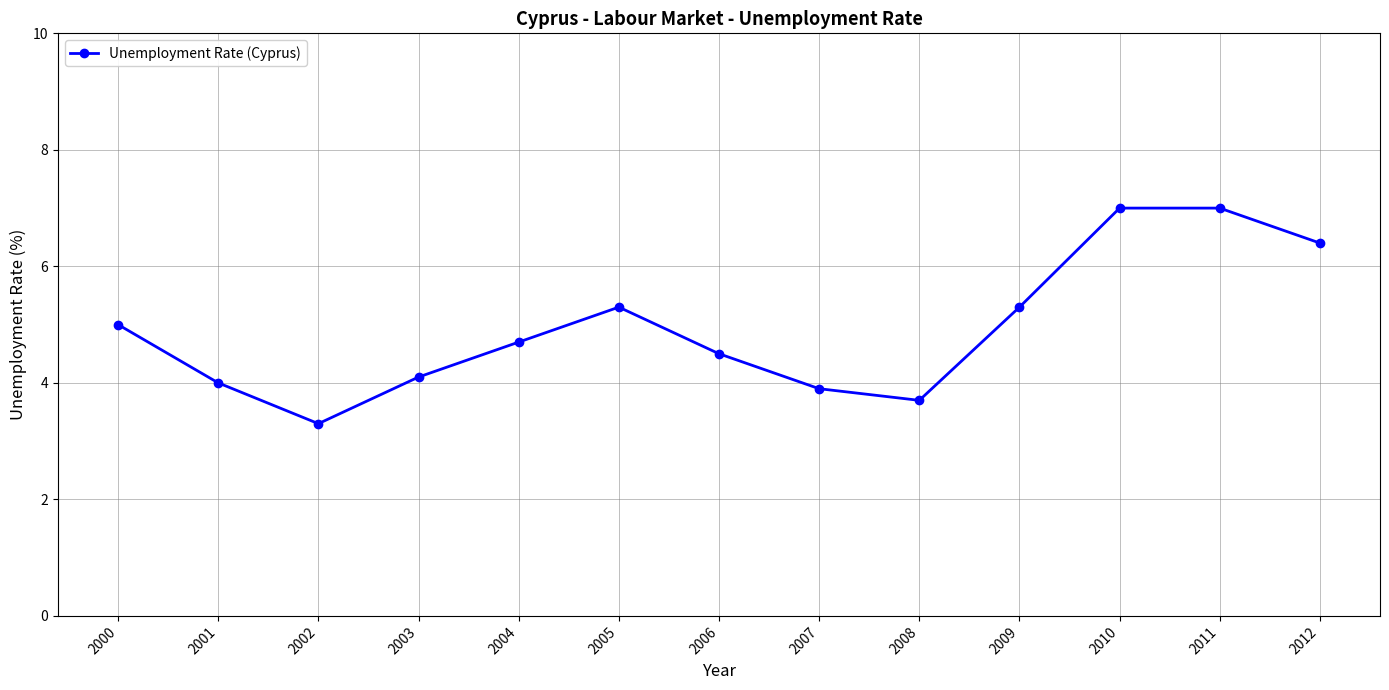

Reading right to left, list all the values displayed in this chart.

6.4	7.0	7.0	5.3	3.7	3.9	4.5	5.3	4.7	4.1	3.3	4.0	5.0